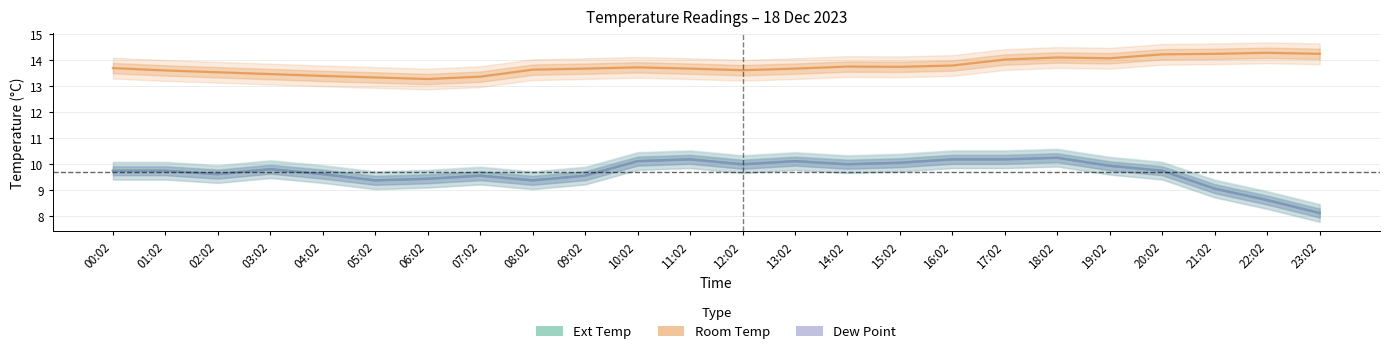

Count the number of categories in the chart.

24